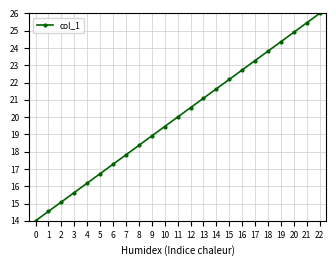

Is it true that the value at 19 is 24.4?

True